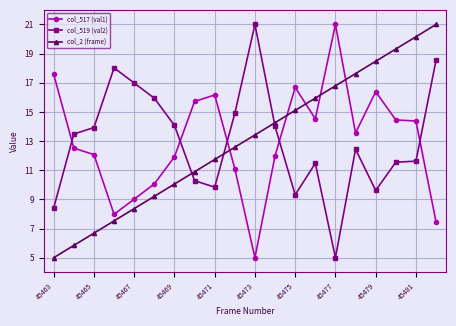

What is the value of the col_517 (val1) point at the 16th from the left?

13.6